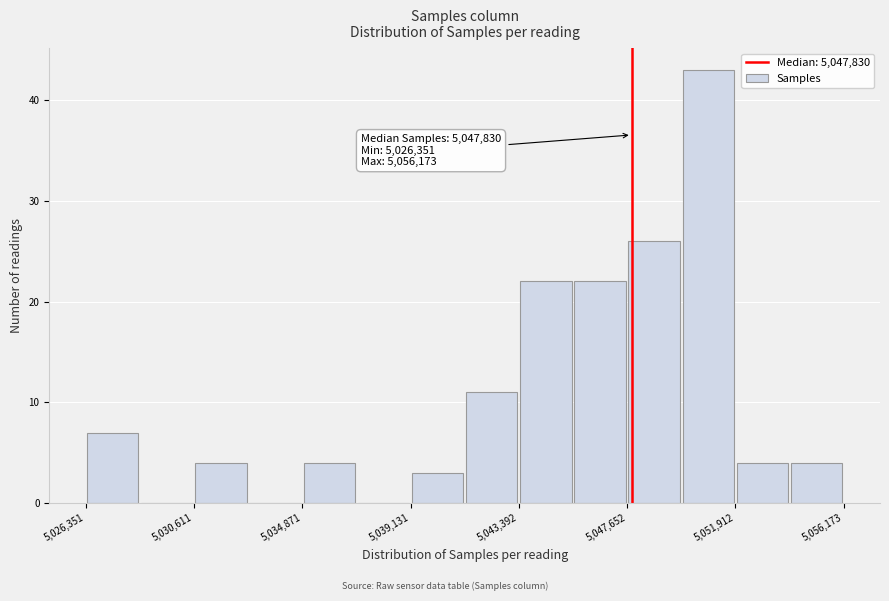

Over which range of the x-axis is the bar tallest?

5050000 to 5052000